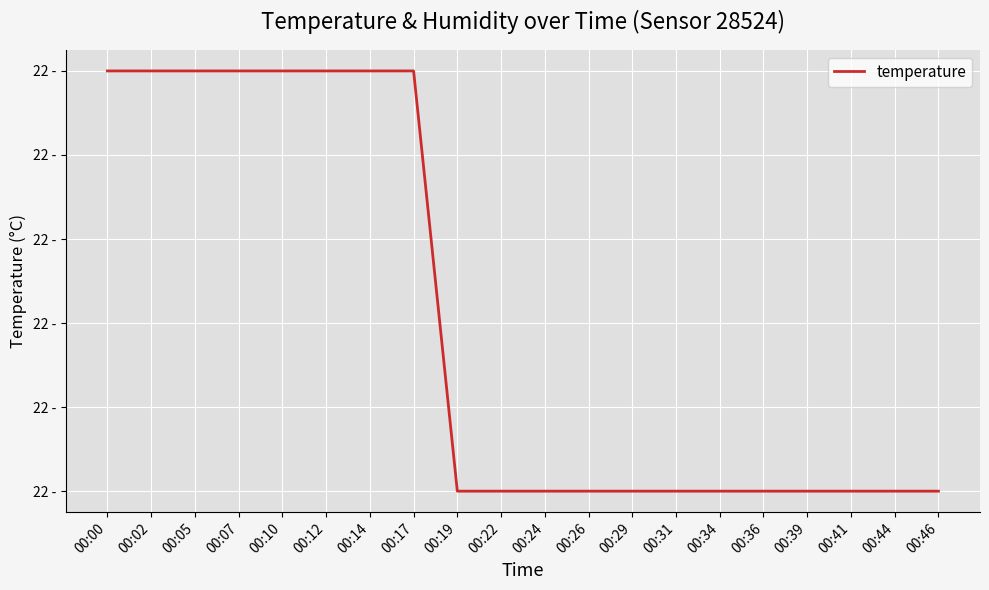

What is the value of the 14th point from the left?

21.7